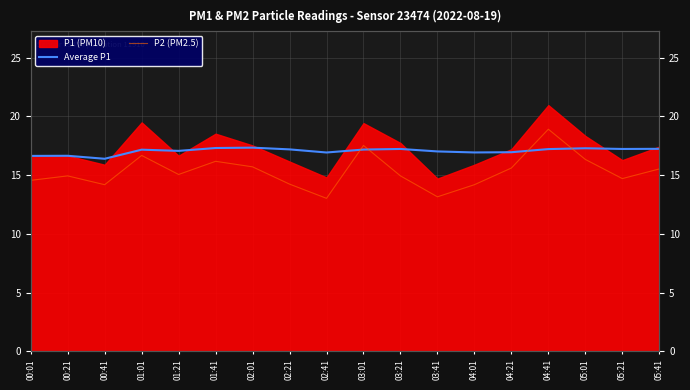

How many interior local valleys does the Average P1 series have?

5